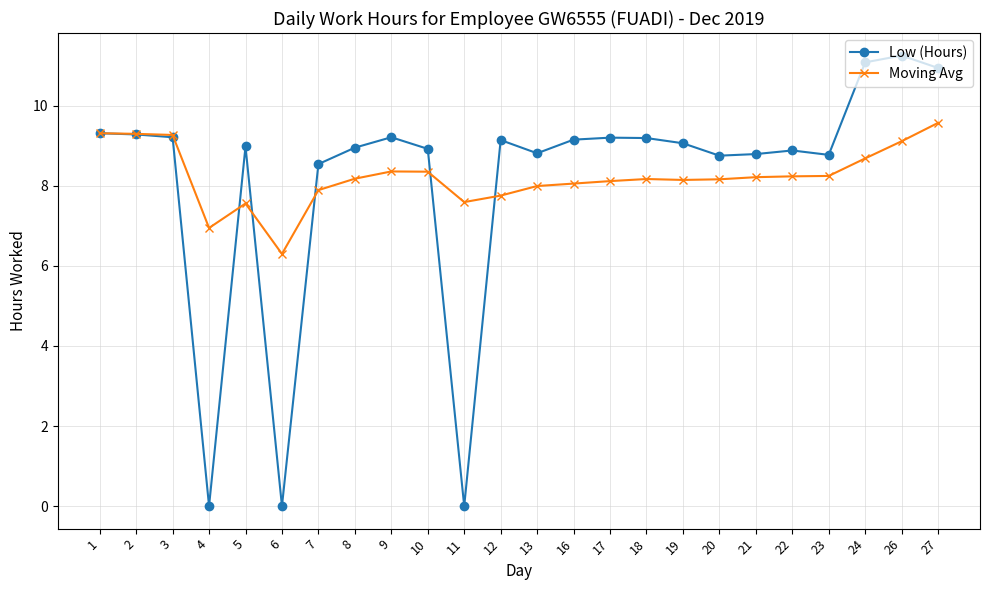

What is the value of the Low (Hours) point at the 5th from the left?

9.0